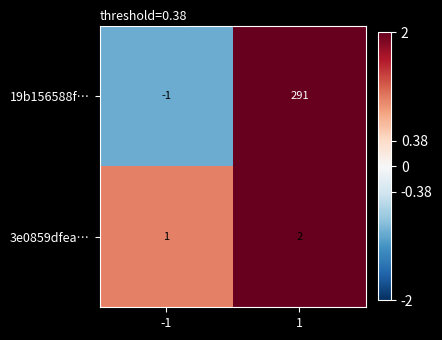

At which category is the sum across all series the highest?

1